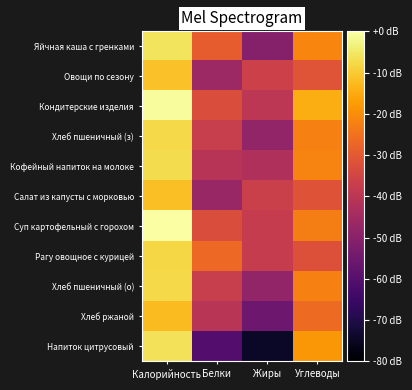

How many series are shown in this chart?

11